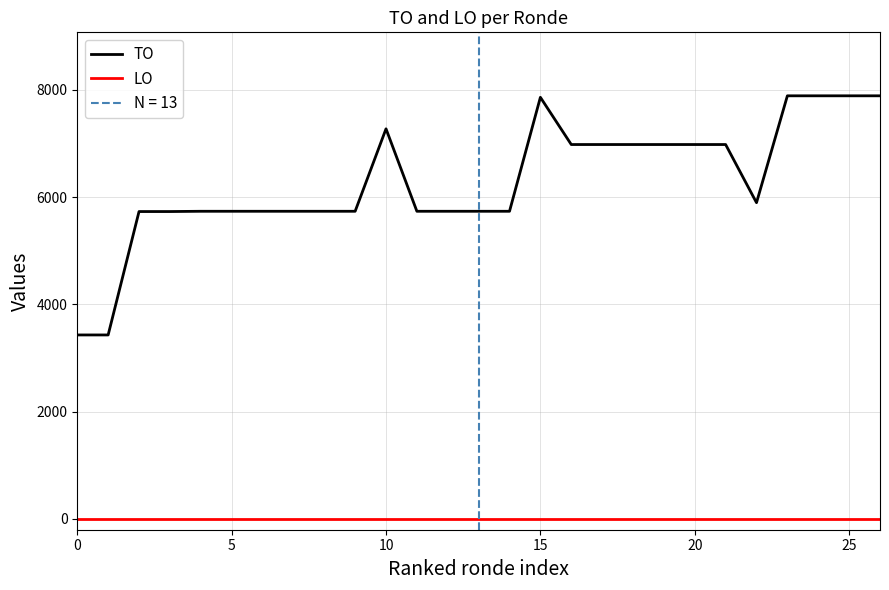

What is the lowest value of the TO series?

3430